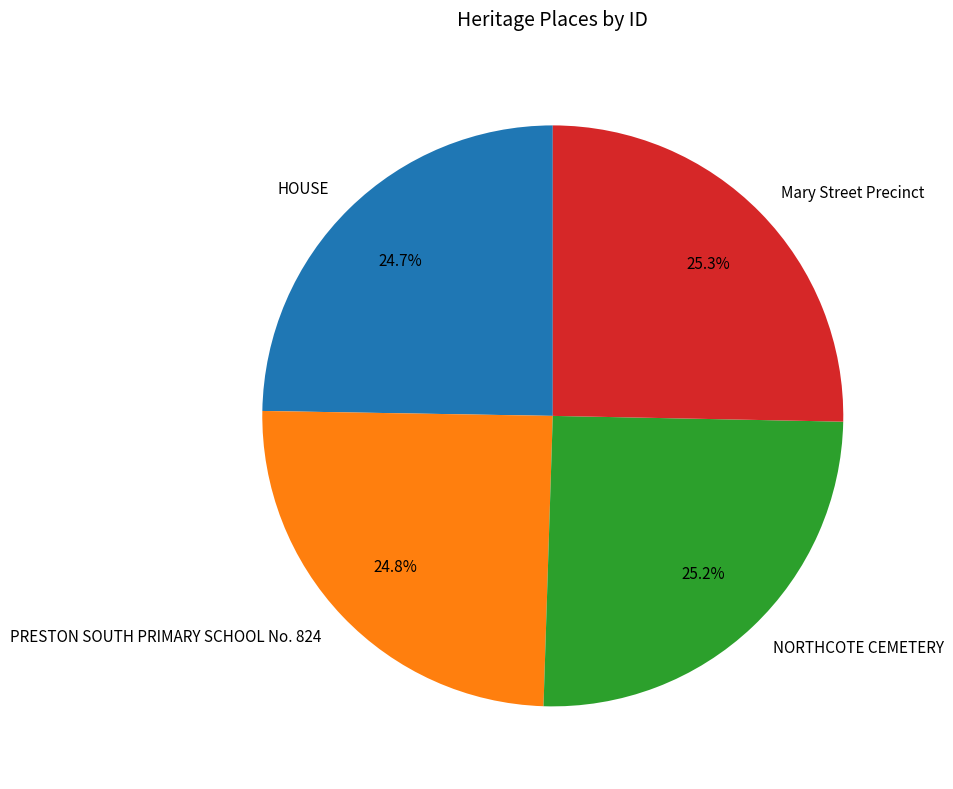

What is the total percentage of HOUSE and Mary Street Precinct?

50.0%